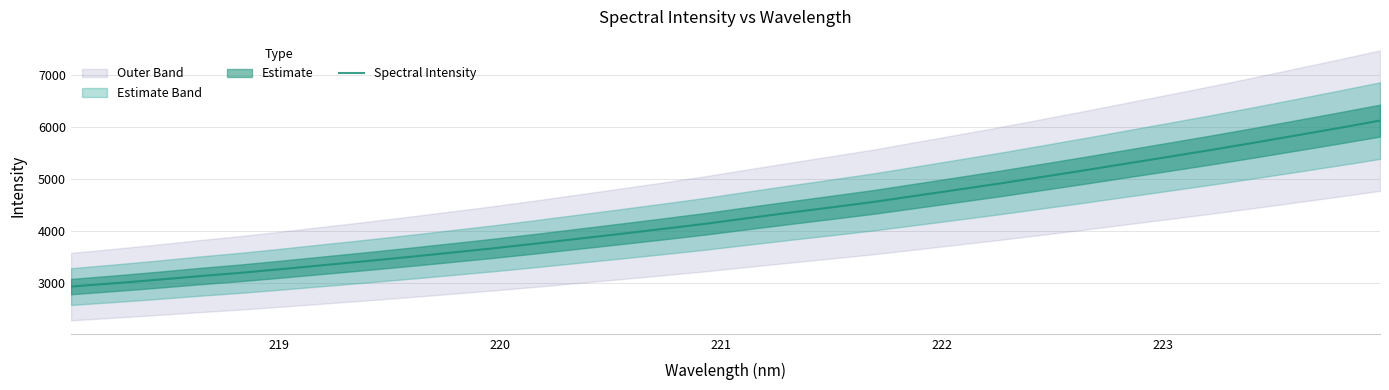

Does the chart display data point markers on the line(s)?

No